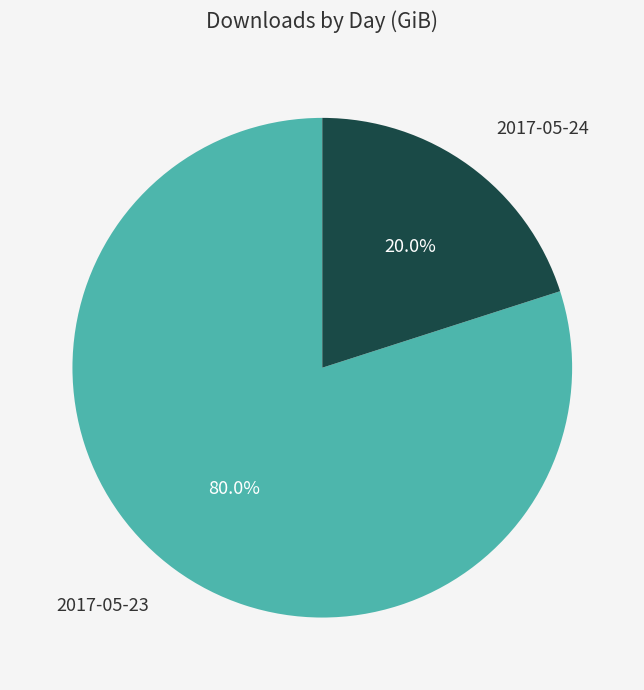

Which category has the smallest portion of the pie?

2017-05-24